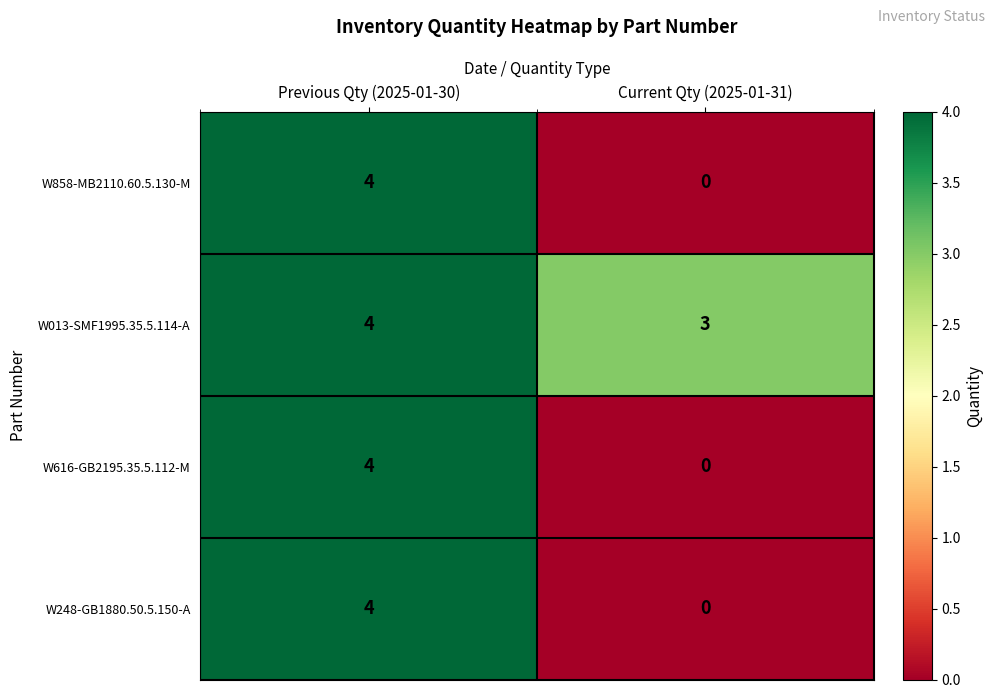

Reading left to right, what are all the values shown in this chart?

W858-MB2110.60.5.130-M: Previous Qty (2025-01-30)=4	Current Qty (2025-01-31)=0
W013-SMF1995.35.5.114-A: Previous Qty (2025-01-30)=4	Current Qty (2025-01-31)=3
W616-GB2195.35.5.112-M: Previous Qty (2025-01-30)=4	Current Qty (2025-01-31)=0
W248-GB1880.50.5.150-A: Previous Qty (2025-01-30)=4	Current Qty (2025-01-31)=0